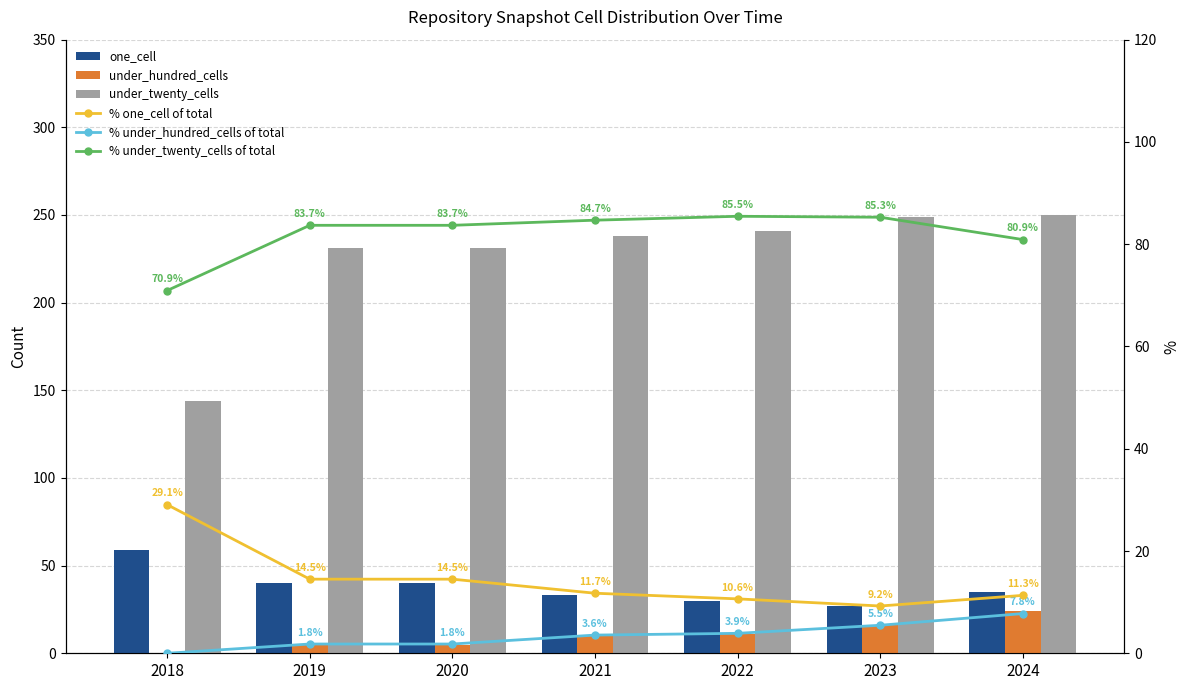

The % under_twenty_cells of total series shows 80.9 at 2024. True or false?

True